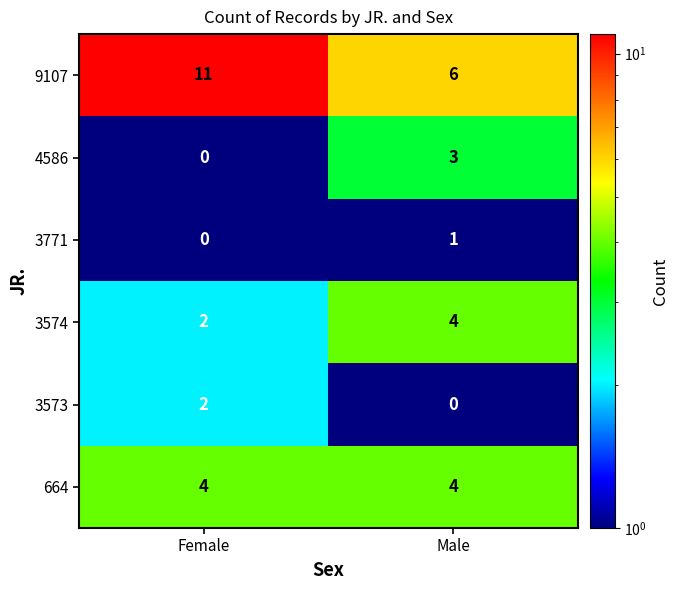

Which series changed the most between Female and Male?

9107